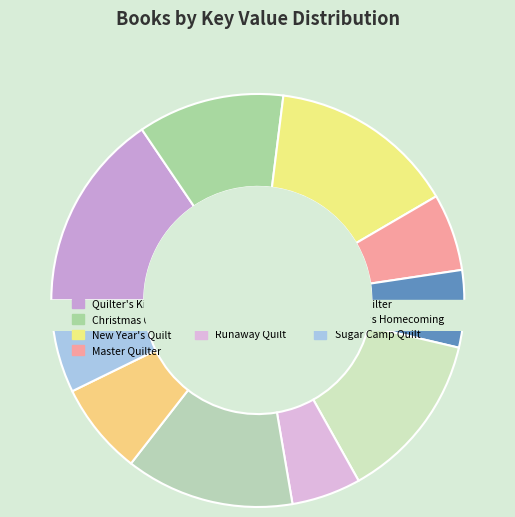

Is it true that Runaway Quilt is 5% of the pie?

True